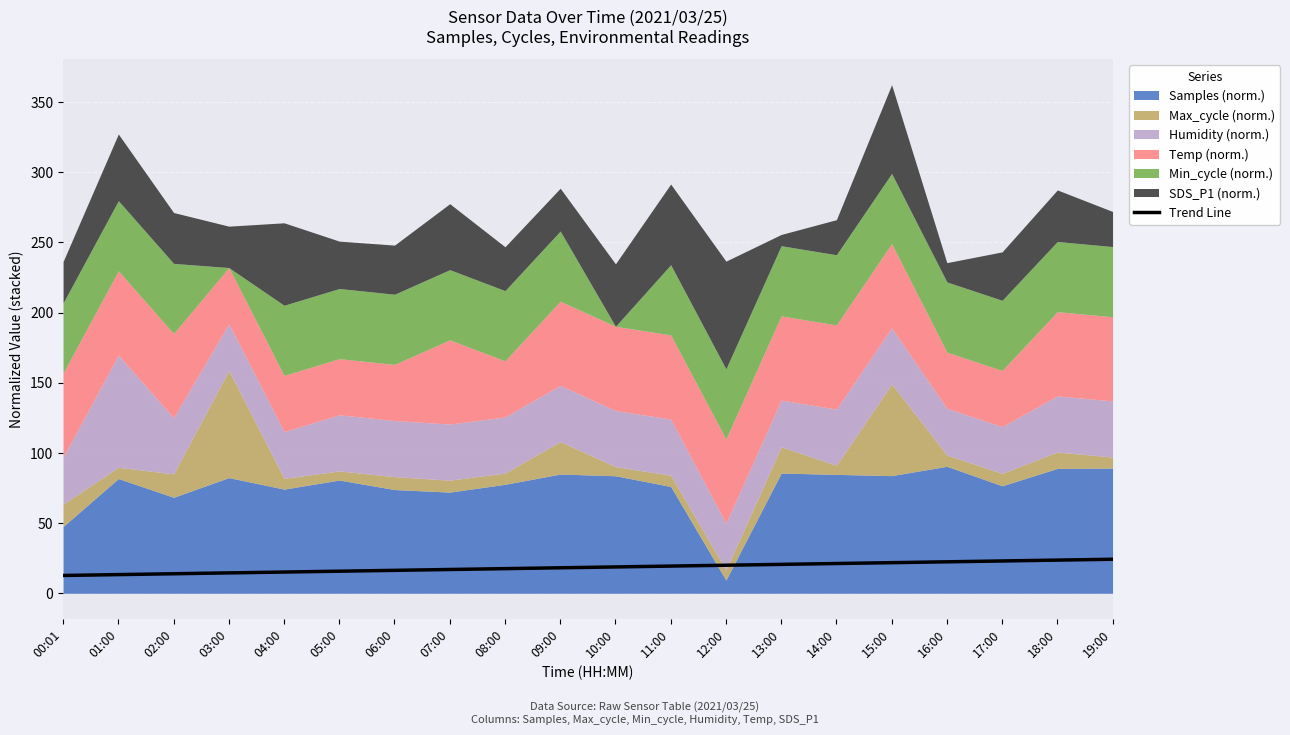

Which label corresponds to the largest value in the chart?

19:00